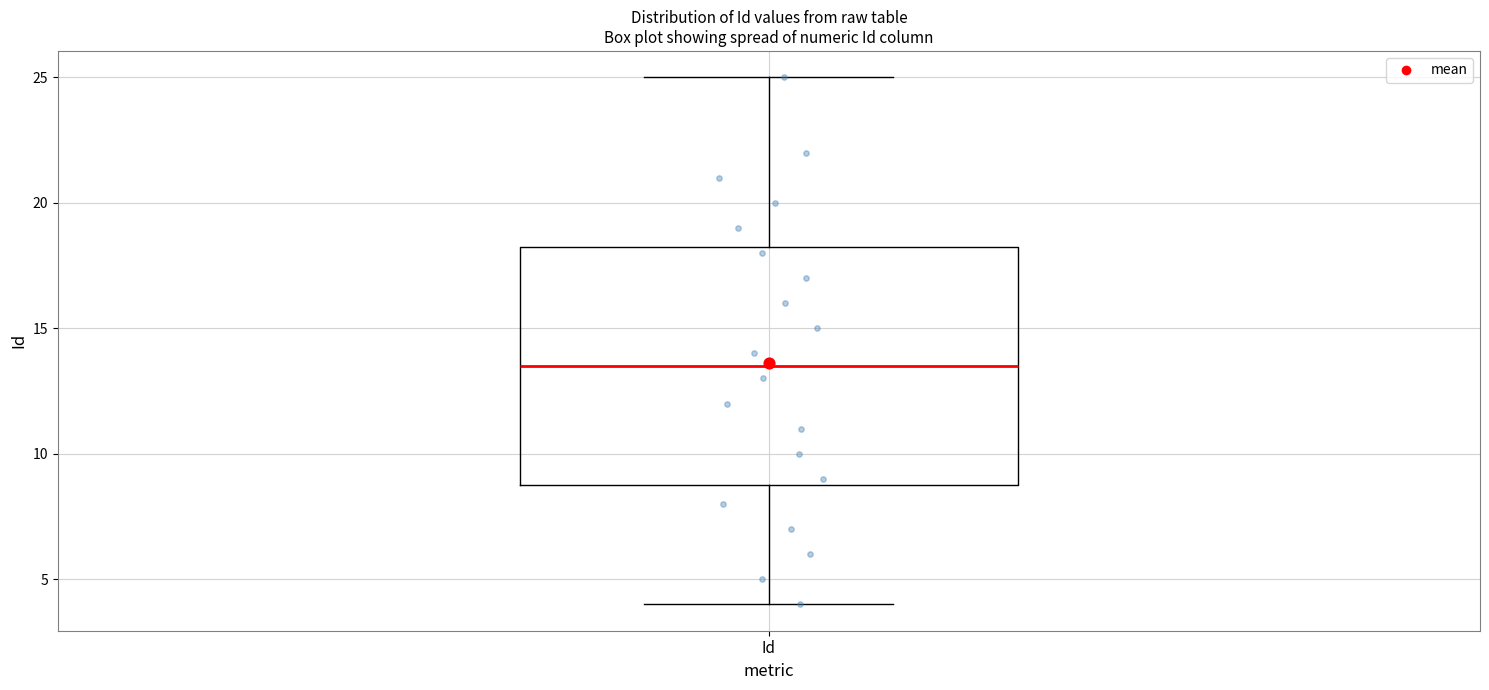

Read this box plot against the y-axis: the position of the median line, the range covered by the box, and the ends of both whiskers. The values are not printed on the chart, so give them approximately, as read against the axis.

median 13.5, box 9.0 to 18.5, whiskers 4.0 to 25.0